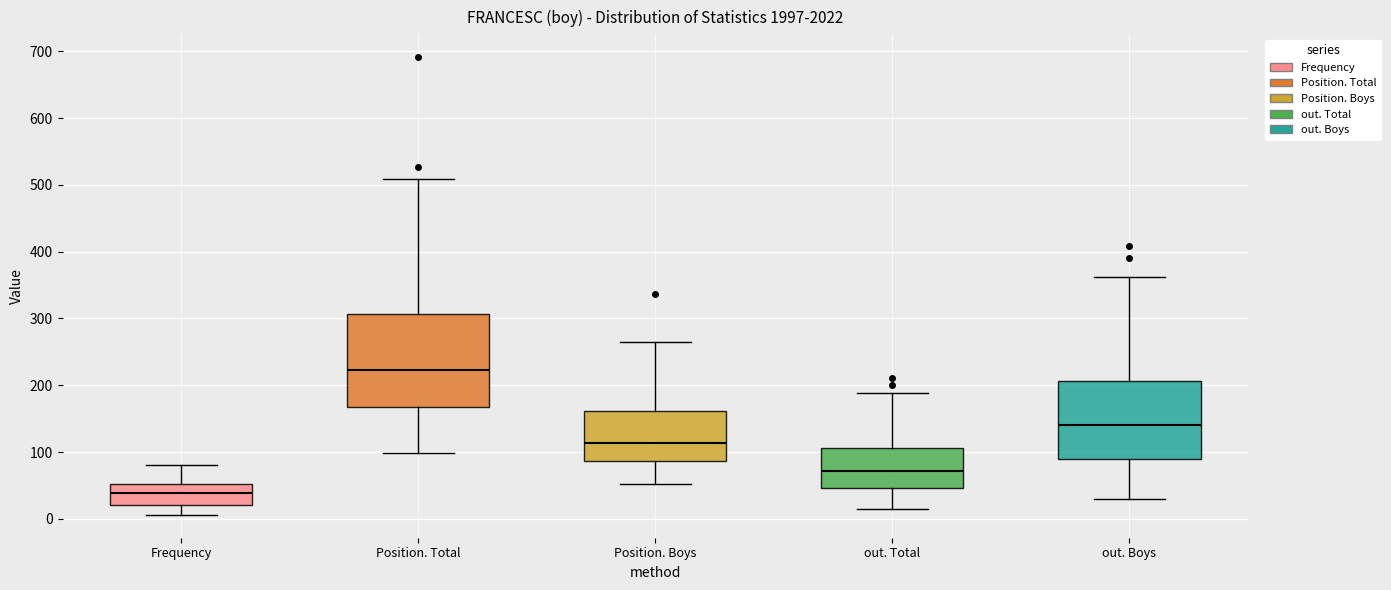

Comparing the boxes themselves (not the whiskers), which one is the tallest?

Position. Total